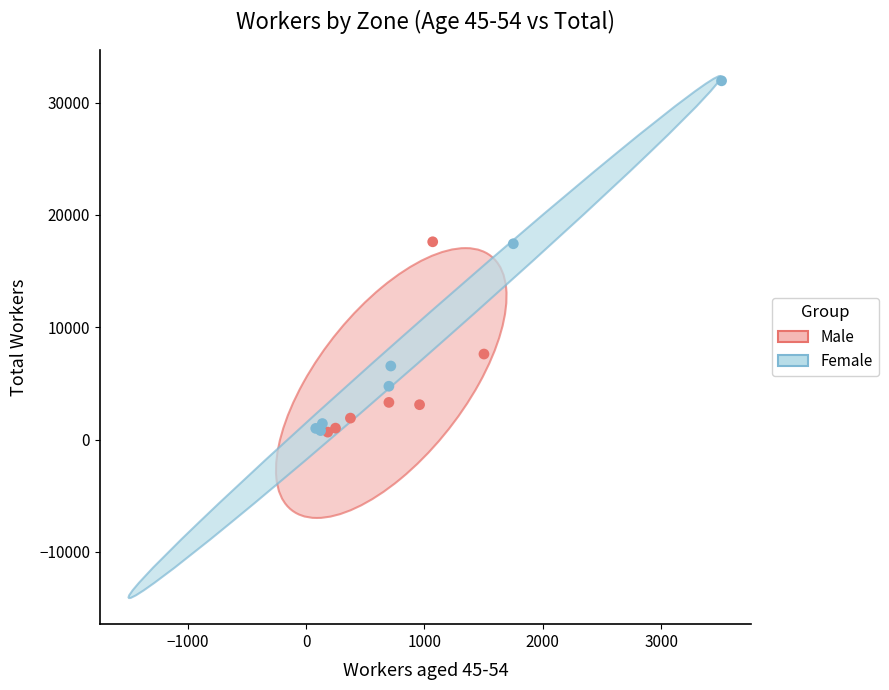

Which series has the widest spread of Y values?

Female